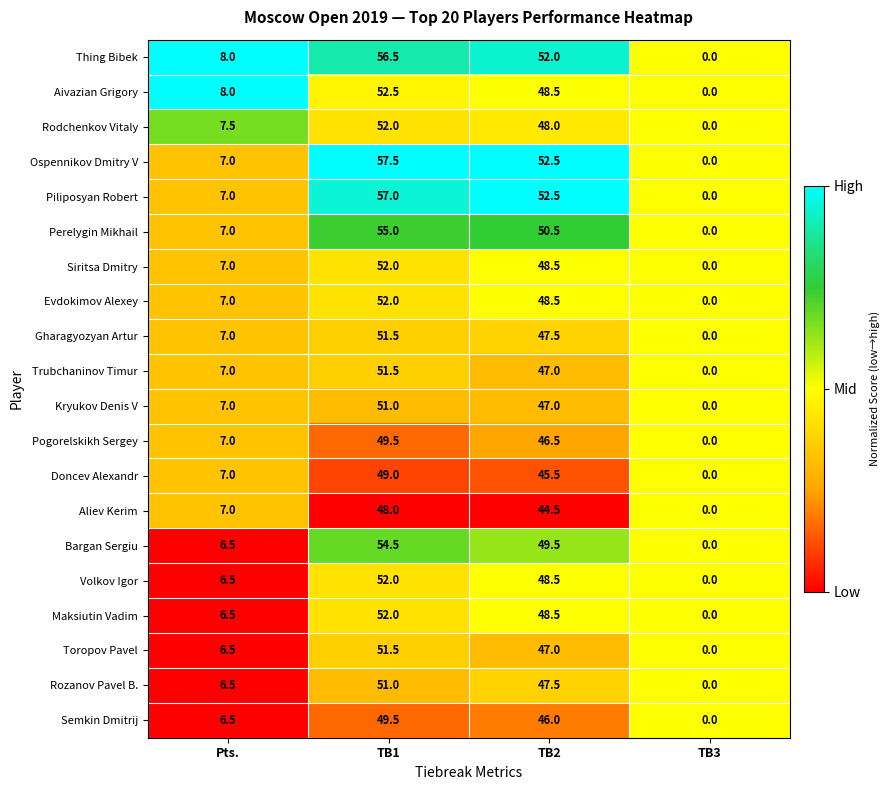

At which label does Aivazian Grigory first exceed 48?

TB1